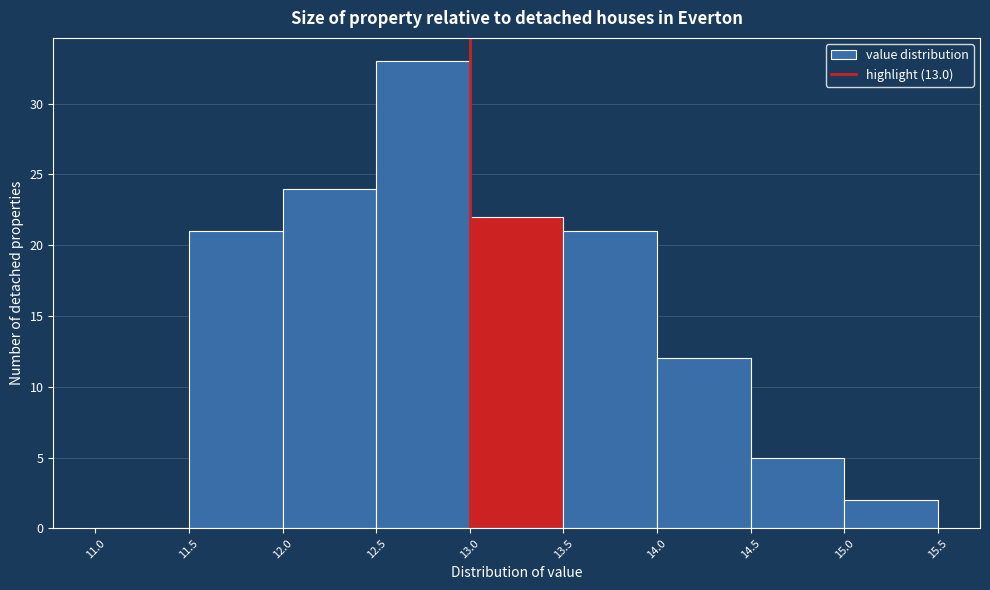

Reading left to right, list every bar in this chart as the range it spans on the x-axis followed by its height. The values are not printed on the chart, so give them approximately, as read against the axis.

11.0 to 11.5: 0
11.5 to 12.0: 21
12.0 to 12.5: 24
12.5 to 13.0: 33
13.0 to 13.5: 22
13.5 to 14.0: 21
14.0 to 14.5: 12
14.5 to 15.0: 5
15.0 to 15.5: 2